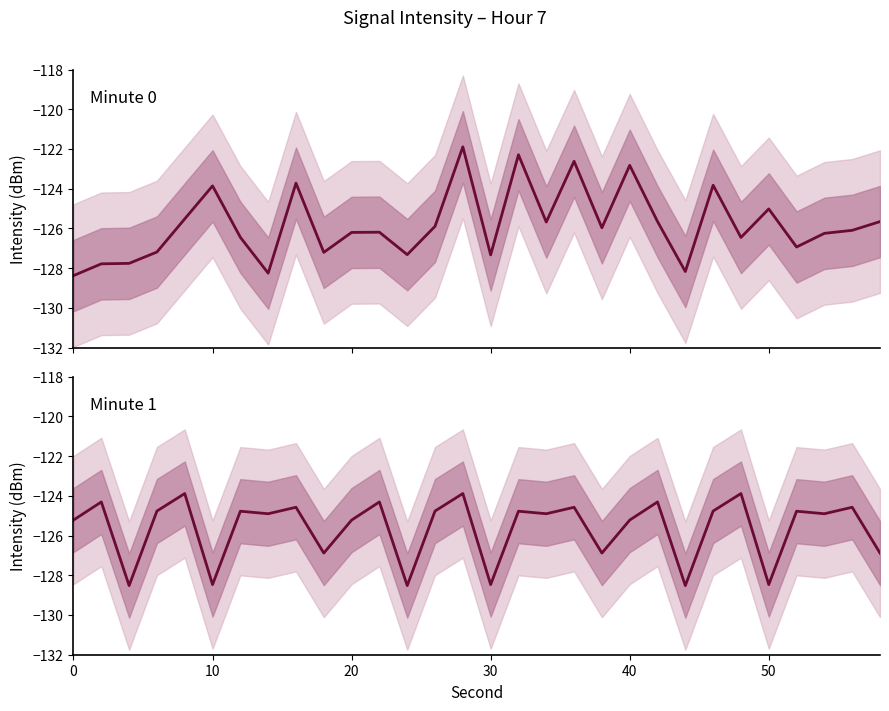

What is the sum of all Minute 1 values?

-3768.9